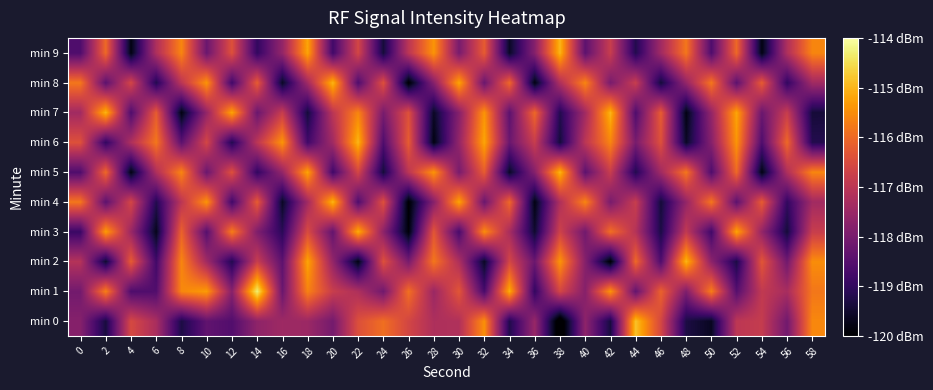

Reading left to right, what are all the values shown in this chart?

min 0: 0=-117.8	2=-119.4	4=-116.5	6=-117.3	8=-119.3	10=-118.3	12=-118.6	14=-117.7	16=-117.4	18=-117.5	20=-118.1	22=-116.4	24=-115.9	26=-116.6	28=-117.2	30=-117.2	32=-115.5	34=-119.2	36=-117.5	38=-120.4	40=-117.7	42=-119.4	44=-114.8	46=-116.6	48=-119.3	50=-119.6	52=-117.0	54=-116.8	56=-118.1	58=-115.6
min 1: 0=-118.1	2=-115.7	4=-118.6	6=-118.6	8=-115.6	10=-115.3	12=-117.8	14=-114.3	16=-118.2	18=-115.6	20=-116.8	22=-117.2	24=-118.1	26=-115.9	28=-117.5	30=-116.3	32=-118.7	34=-115.1	36=-119.0	38=-116.6	40=-117.8	42=-115.4	44=-118.3	46=-116.1	48=-117.9	50=-115.7	52=-118.5	54=-116.9	56=-117.3	58=-115.8
min 2: 0=-117.1	2=-119.5	4=-116.2	6=-118.8	8=-115.6	10=-117.4	12=-119.2	14=-116.8	16=-118.4	18=-115.2	20=-117.6	22=-119.8	24=-116.4	26=-118.0	28=-115.8	30=-117.2	32=-119.6	34=-116.6	36=-118.2	38=-115.4	40=-117.8	42=-120.0	44=-116.0	46=-118.6	48=-115.0	50=-117.7	52=-119.3	54=-116.3	56=-118.1	58=-115.5
min 3: 0=-118.9	2=-115.3	4=-117.5	6=-119.7	8=-116.1	10=-118.5	12=-115.7	14=-117.9	16=-119.1	18=-116.5	20=-118.3	22=-115.1	24=-117.7	26=-119.9	28=-116.3	30=-118.7	32=-115.5	34=-117.3	36=-119.5	38=-116.7	40=-118.1	42=-115.9	44=-117.1	46=-119.3	48=-116.9	50=-118.8	52=-115.2	54=-117.6	56=-119.4	58=-116.8
min 4: 0=-115.8	2=-118.4	4=-116.6	6=-119.2	8=-117.0	10=-115.4	12=-118.8	14=-116.2	16=-119.6	18=-117.4	20=-115.0	22=-118.6	24=-116.4	26=-120.0	28=-117.8	30=-115.2	32=-118.2	34=-116.0	36=-119.8	38=-117.2	40=-115.6	42=-118.0	44=-116.8	46=-119.4	48=-117.6	50=-115.8	52=-118.4	54=-116.2	56=-119.0	58=-117.4
min 5: 0=-118.6	2=-116.0	4=-119.8	6=-117.2	8=-115.6	10=-118.2	12=-116.4	14=-119.0	16=-117.6	18=-115.2	20=-118.8	22=-116.6	24=-119.4	26=-117.0	28=-115.4	30=-118.0	32=-116.2	34=-119.6	36=-117.8	38=-115.0	40=-118.4	42=-116.8	44=-119.2	46=-117.4	48=-115.8	50=-118.6	52=-116.0	54=-119.8	56=-117.2	58=-115.6
min 6: 0=-116.4	2=-119.0	4=-117.2	6=-115.8	8=-118.4	10=-116.6	12=-119.2	14=-117.0	16=-115.4	18=-118.8	20=-117.4	22=-115.0	24=-118.6	26=-116.2	28=-119.8	30=-117.6	32=-115.2	34=-118.2	36=-116.8	38=-119.4	40=-117.0	42=-115.6	44=-118.0	46=-116.4	48=-119.6	50=-117.8	52=-115.4	54=-118.6	56=-116.0	58=-119.2
min 7: 0=-117.4	2=-115.0	4=-118.6	6=-116.2	8=-119.8	10=-117.6	12=-115.2	14=-118.2	16=-116.8	18=-119.4	20=-117.0	22=-115.6	24=-118.0	26=-116.4	28=-119.6	30=-117.8	32=-115.4	34=-118.4	36=-116.0	38=-119.2	40=-117.4	42=-115.0	44=-118.6	46=-116.2	48=-119.8	50=-117.6	52=-115.2	54=-118.2	56=-116.8	58=-119.4
min 8: 0=-115.8	2=-118.4	4=-116.6	6=-119.2	8=-117.0	10=-115.4	12=-118.8	14=-116.2	16=-119.6	18=-117.4	20=-115.0	22=-118.6	24=-116.4	26=-120.0	28=-117.8	30=-115.2	32=-118.2	34=-116.0	36=-119.8	38=-117.2	40=-115.6	42=-118.0	44=-116.8	46=-119.4	48=-117.6	50=-115.8	52=-118.4	54=-116.2	56=-119.0	58=-117.4
min 9: 0=-118.6	2=-116.0	4=-119.8	6=-117.2	8=-115.6	10=-118.2	12=-116.4	14=-119.0	16=-117.6	18=-115.2	20=-118.8	22=-116.6	24=-119.4	26=-117.0	28=-115.4	30=-118.0	32=-116.2	34=-119.6	36=-117.8	38=-115.0	40=-118.4	42=-116.8	44=-119.2	46=-117.4	48=-115.8	50=-118.6	52=-116.0	54=-119.8	56=-117.2	58=-115.6